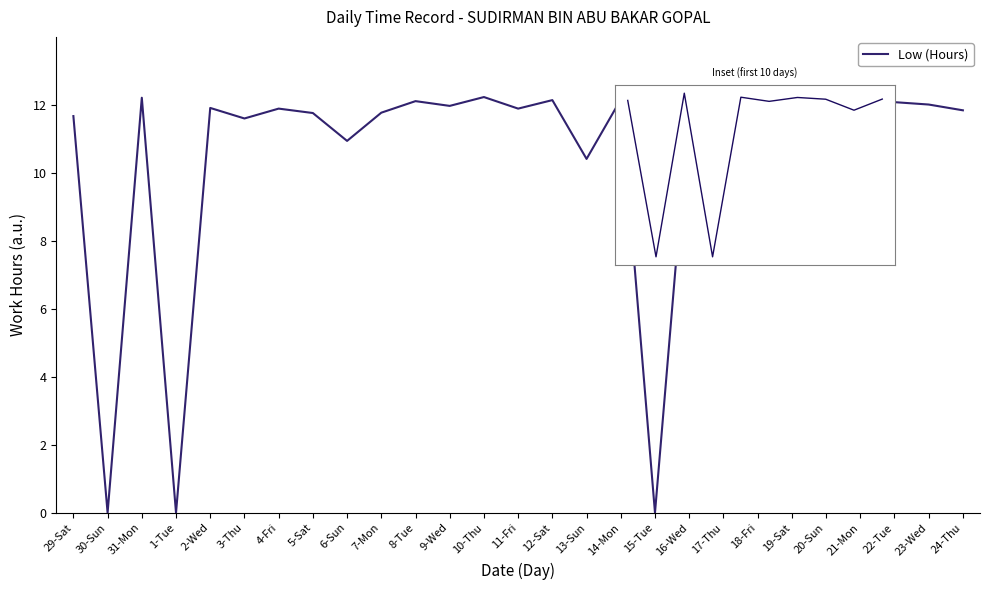

What is the difference between the maximum and minimum values?

12.2